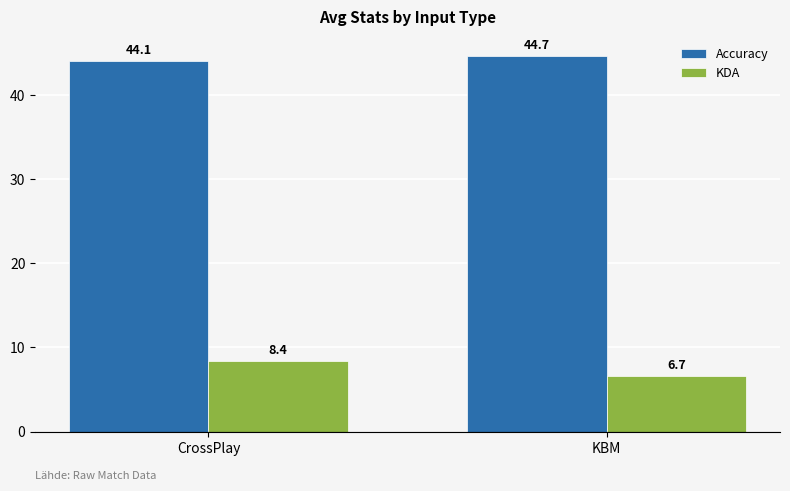

List the labels in order of Accuracy value, smallest first.

CrossPlay, KBM